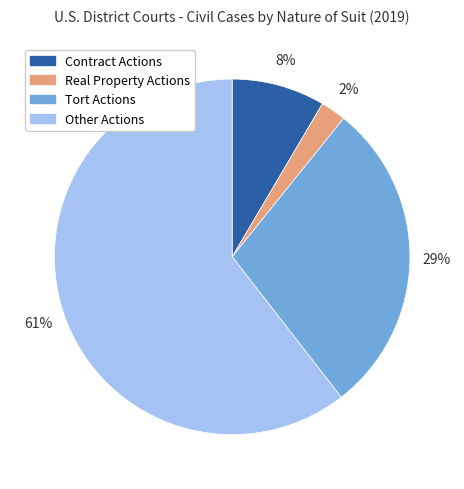

The Real Property Actions slice represents 15% of the pie. True or false?

False